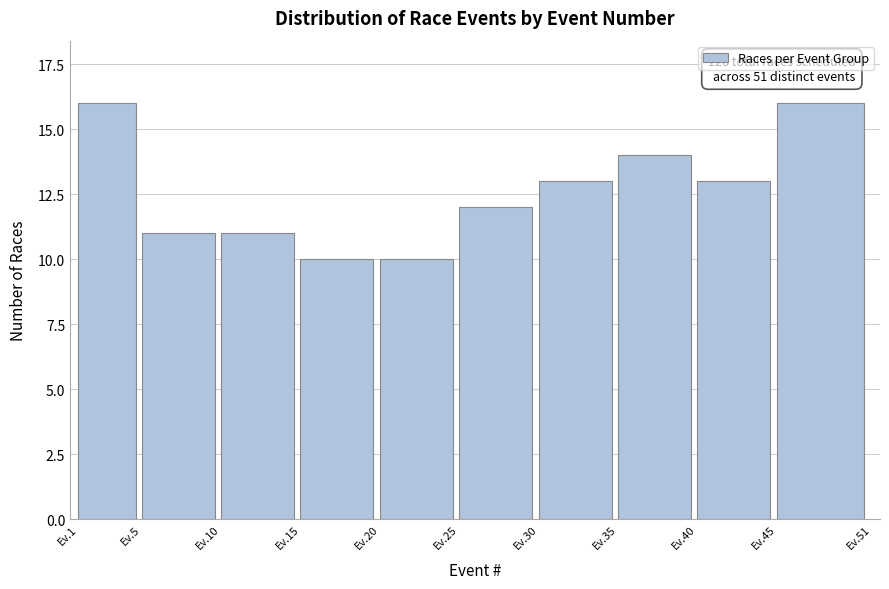

Reading left to right, extract all data points from this chart.

Ev.1=16	Ev.5=11	Ev.10=11	Ev.15=10	Ev.20=10	Ev.25=12	Ev.30=13	Ev.35=14	Ev.40=13	Ev.45=16